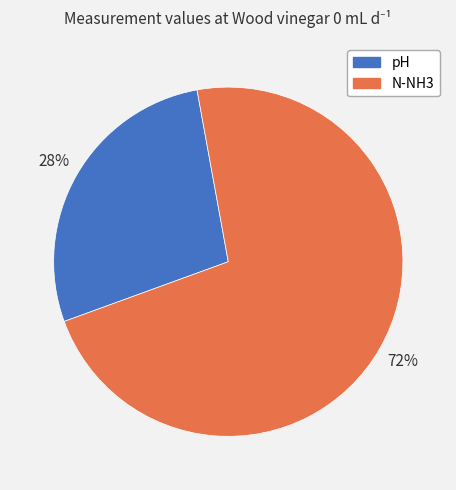

Is the sum of pH and N-NH3 greater than half?

Yes